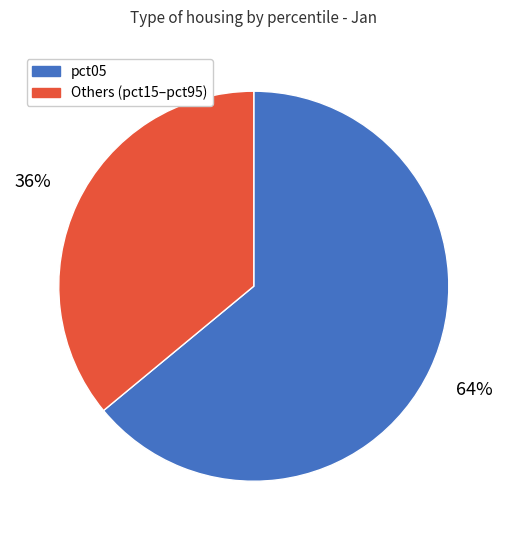

Does any single category account for the majority?

Yes